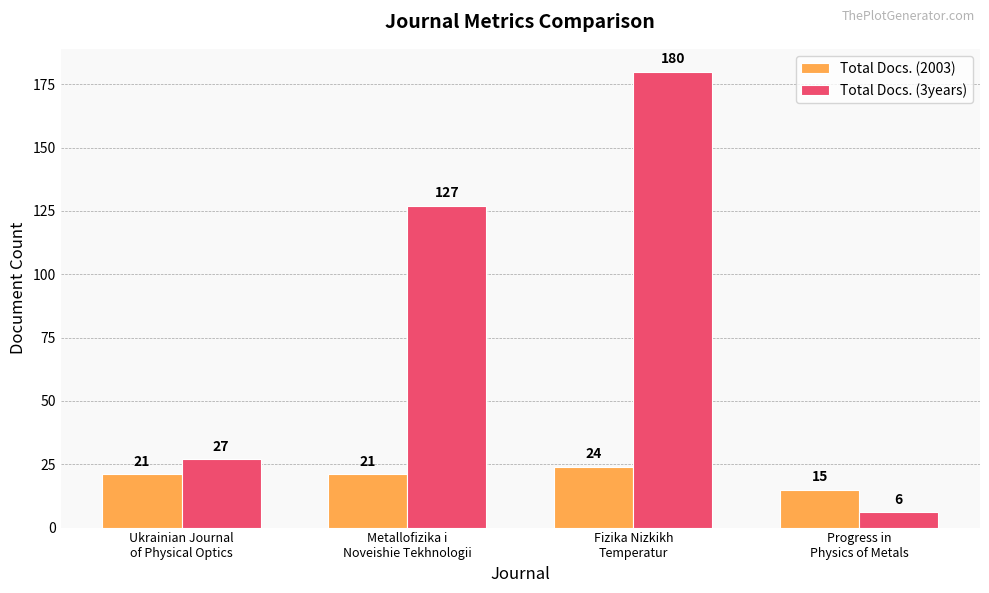

What is the sum of the Total Docs. (2003) values at Fizika Nizkikh
Temperatur and Progress in
Physics of Metals?

39